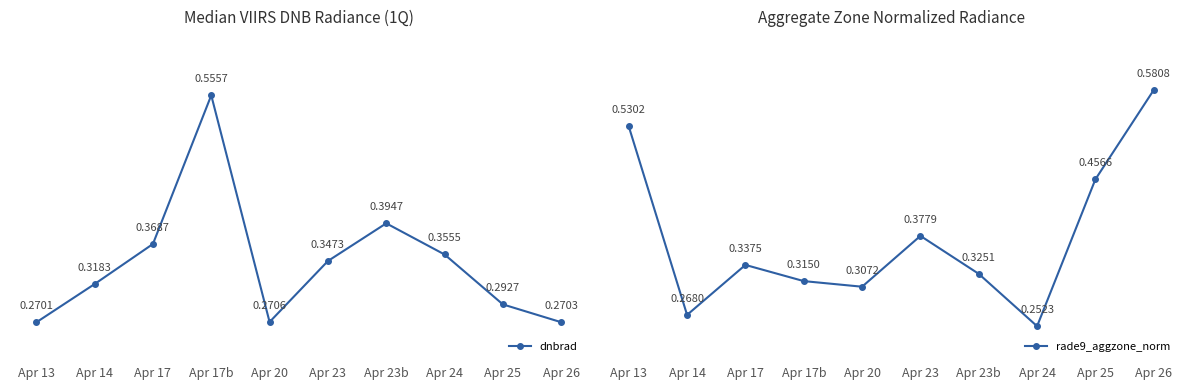

Which series has the largest total across all categories?

rade9_aggzone_norm